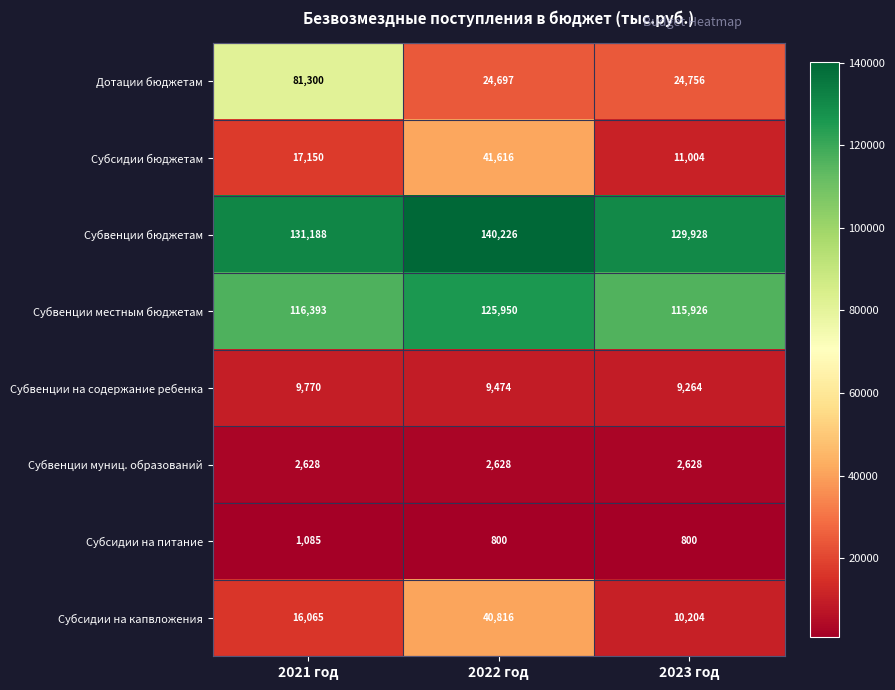

What is the lowest value of the Дотации бюджетам series?

24697